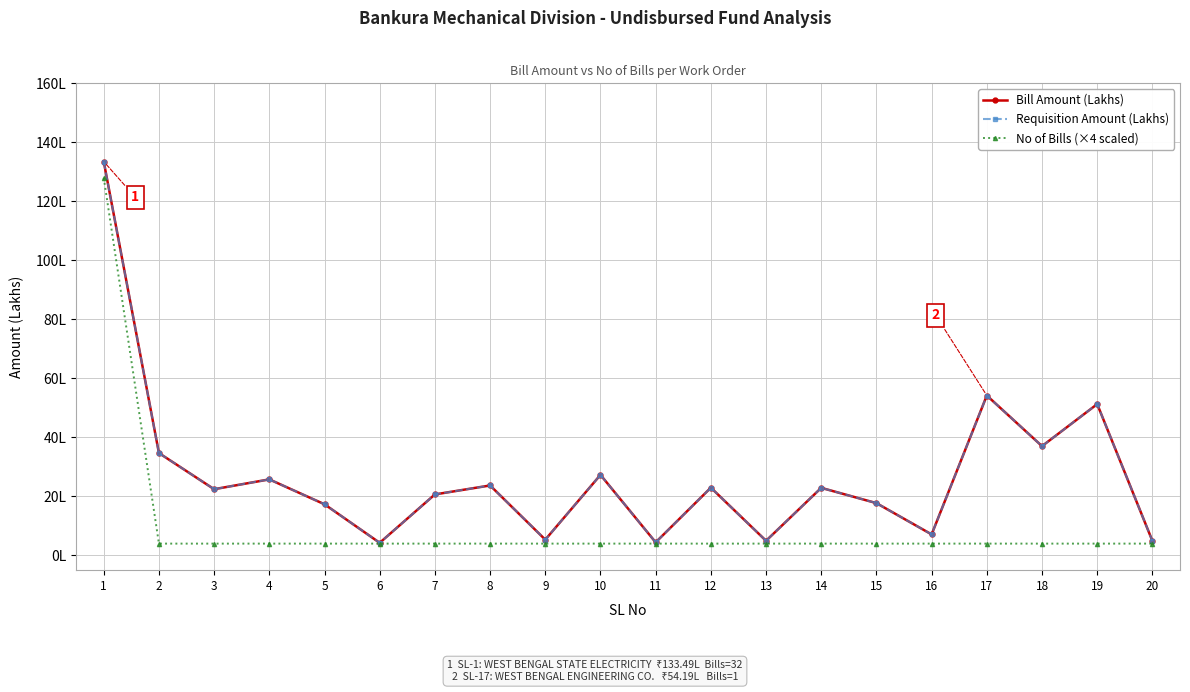

Is it true that Requisition Amount (Lakhs) equals 22.9 at 14?

True